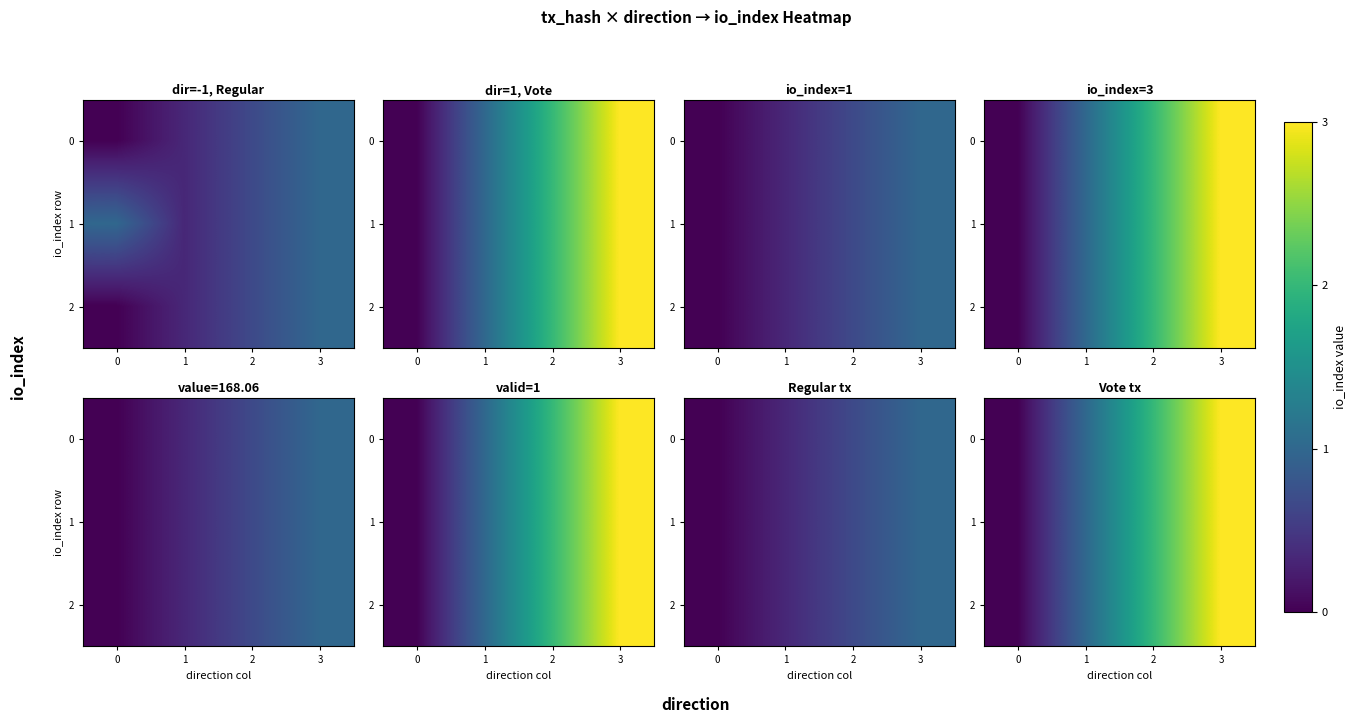

How many row_1 values are between 1 and 3?

3